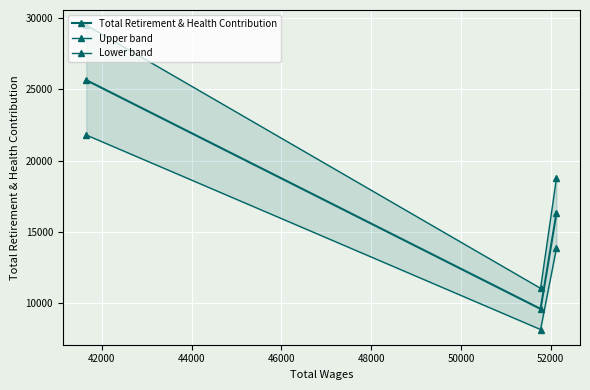

How many values in the Total Retirement & Health Contribution series are below 16337?

1